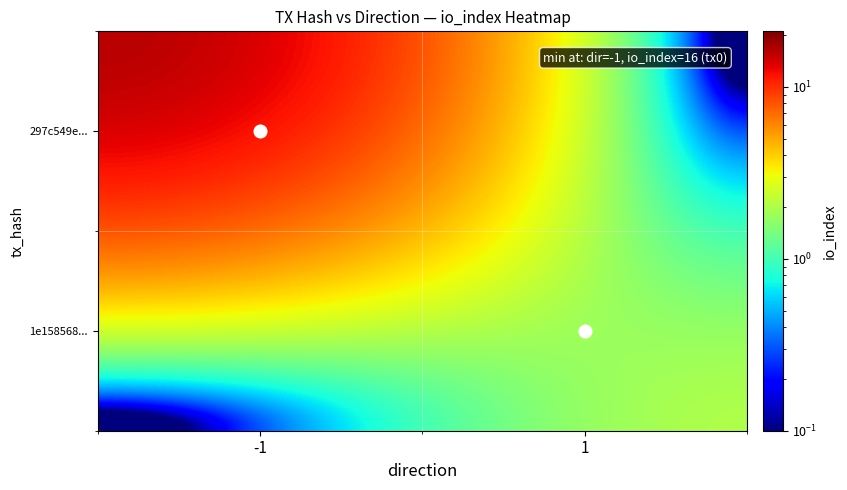

Reading left to right, list all the values displayed in this chart.

297c549ebfa24a6a7001546b485e437bef37f61: -1	16
1e1585689b0e5ac140aba6cb14f95441f7a85f0: 1	2